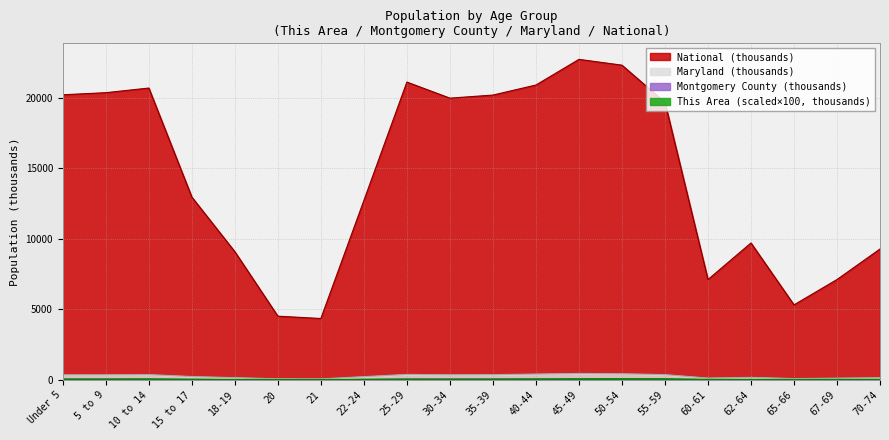

Rank the series at 62-64 from lowest to highest value.

This Area, Montgomery County, Maryland, National